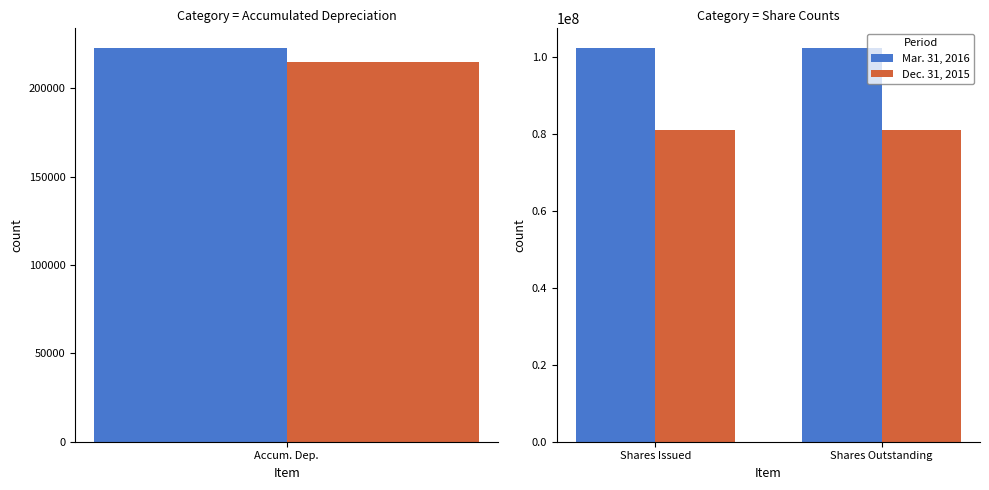

What is the sum of all Mar. 31, 2016 values?

204858400